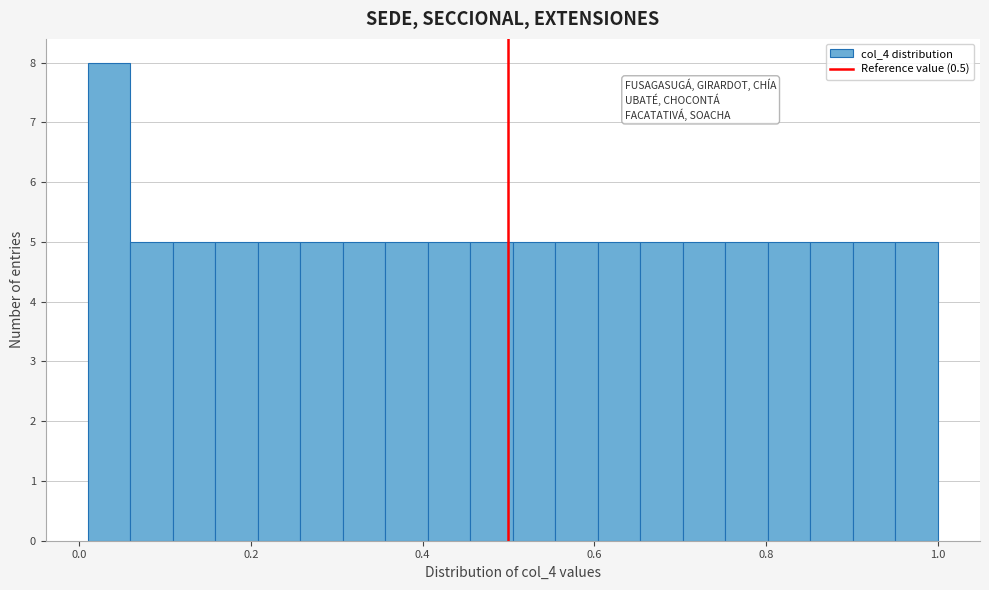

Around what value on the x-axis is the tallest bar? Give the approximate position of its centre, as read against the axis.

0.04